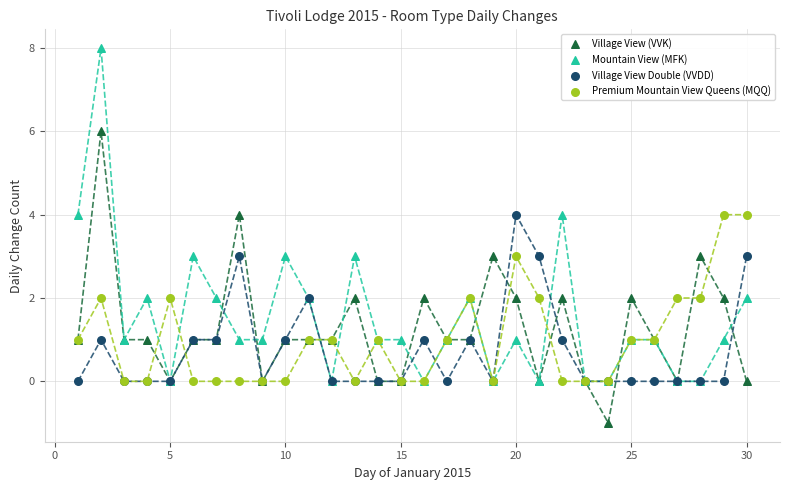

Which series reaches the maximum Y coordinate?

Mountain View (MFK)